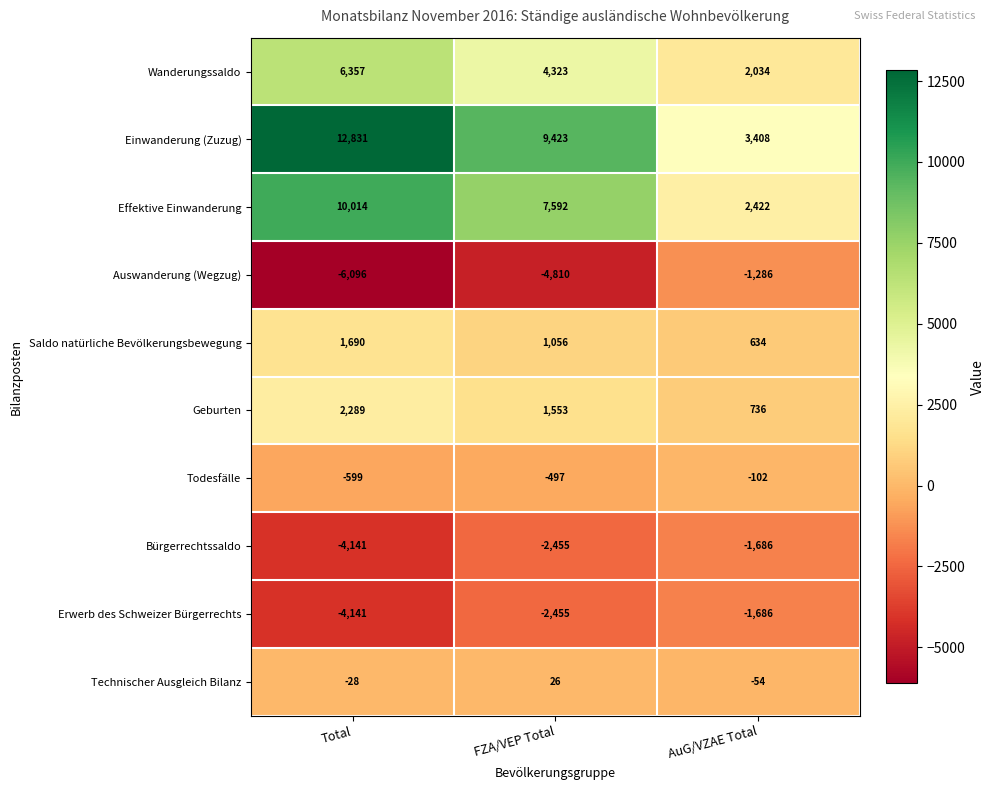

How many data points does each series have?

3